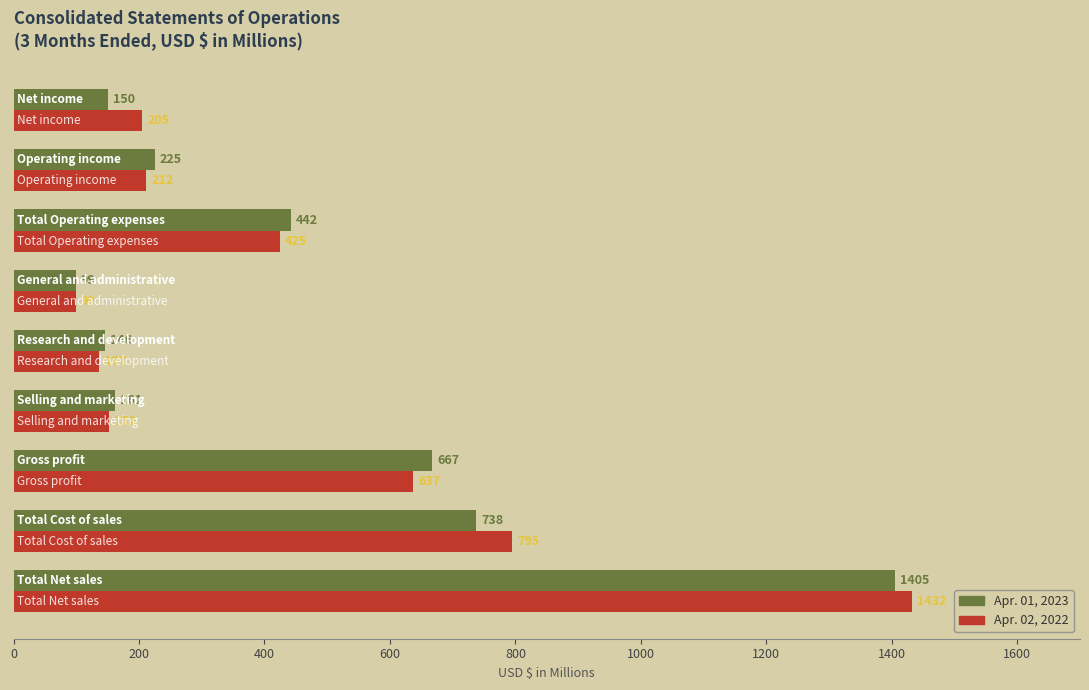

What is the minimum value shown in the chart?

99